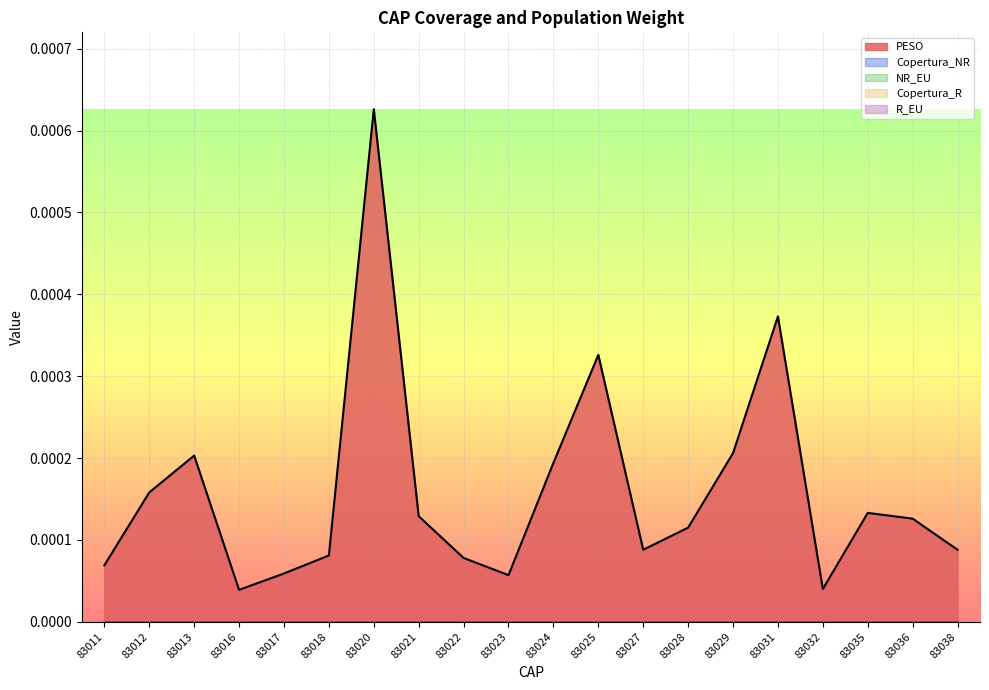

True or false: NR_EU has more than 2 interior local peaks.

False